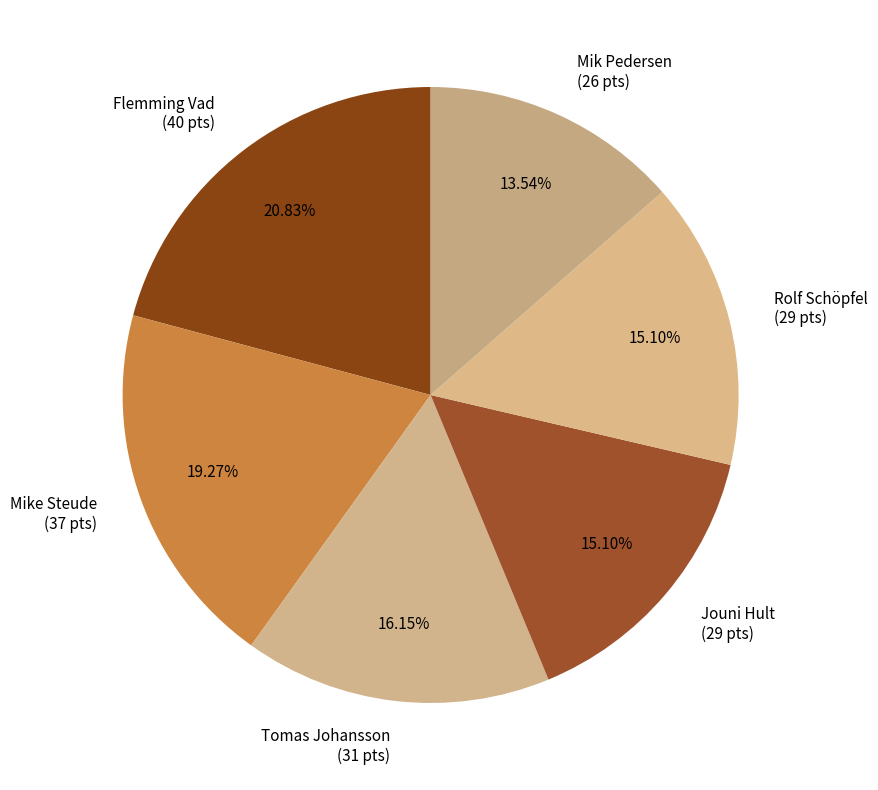

What portion of the pie excludes Mik Pedersen?

86.5%